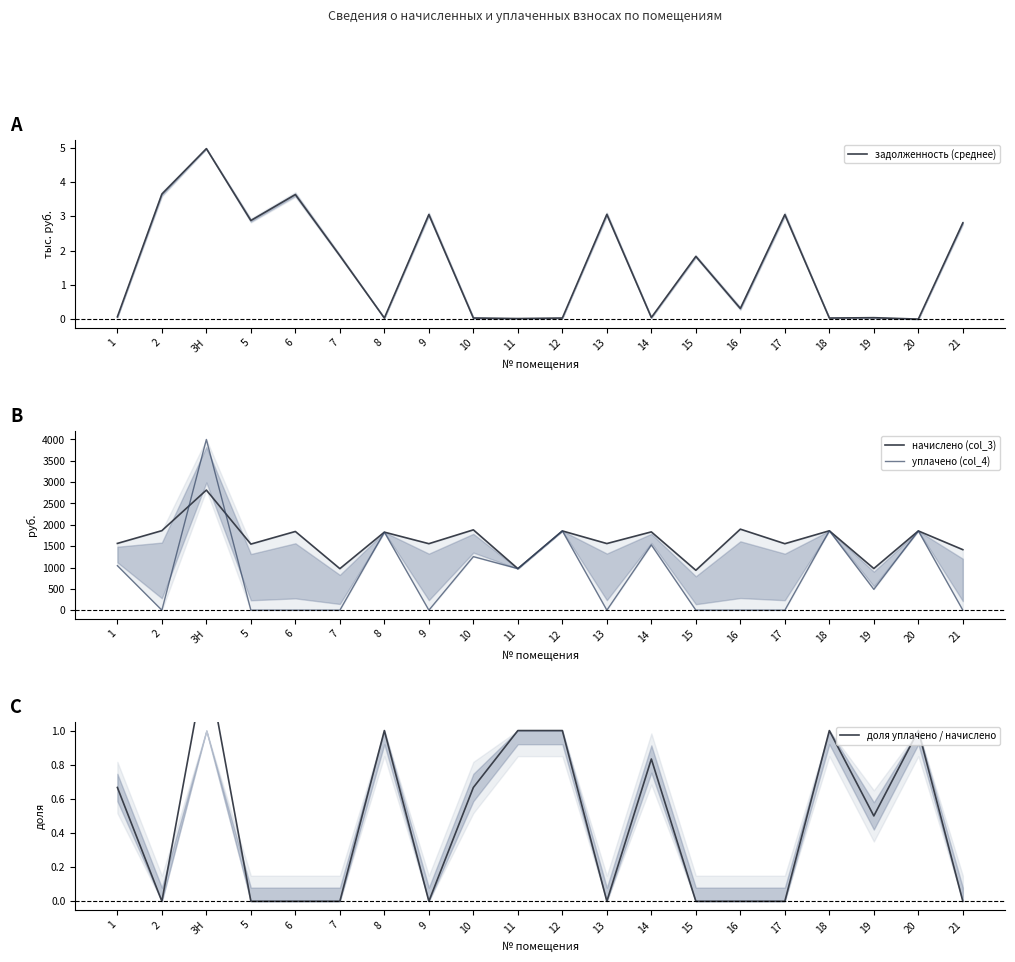

Reading left to right, list all the values displayed in this chart.

задолженность (среднее): 1=0.1	2=3.6	3Н=5.0	5=2.9	6=3.6	7=1.8	8=0.0	9=3.0	10=0.0	11=0.0	12=0.0	13=3.1	14=0.0	15=1.8	16=0.3	17=3.0	18=0.0	19=0.0	20=0.0	21=2.8
начислено (col_3): 1=1564.6	2=1863.5	3Н=2814.3	5=1548.7	6=1844.4	7=973.1	8=1828.5	9=1558.2	10=1882.6	11=973.1	12=1857.1	13=1561.4	14=1834.9	15=934.9	16=1898.5	17=1557.9	18=1860.3	19=976.3	20=1857.1	21=1418.3
уплачено (col_4): 1=1043.0	2=0.0	3Н=4000.0	5=0.0	6=0.0	7=0.0	8=1828.5	9=0.0	10=1255.0	11=973.1	12=1857.1	13=0.0	14=1529.0	15=0.0	16=0.0	17=0.0	18=1860.3	19=488.1	20=1857.1	21=0.0
доля уплачено / начислено: 1=0.7	2=0.0	3Н=1.4	5=0.0	6=0.0	7=0.0	8=1.0	9=0.0	10=0.7	11=1.0	12=1.0	13=0.0	14=0.8	15=0.0	16=0.0	17=0.0	18=1.0	19=0.5	20=1.0	21=0.0